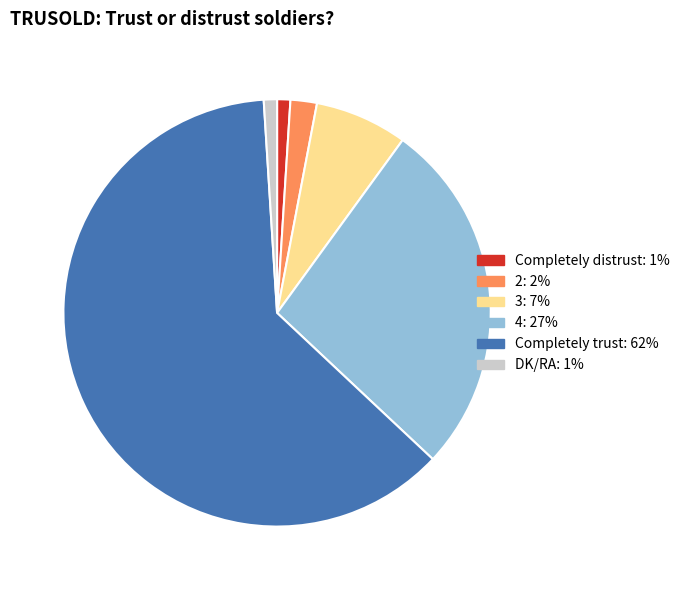

Does 4 account for over 50% of the chart?

No